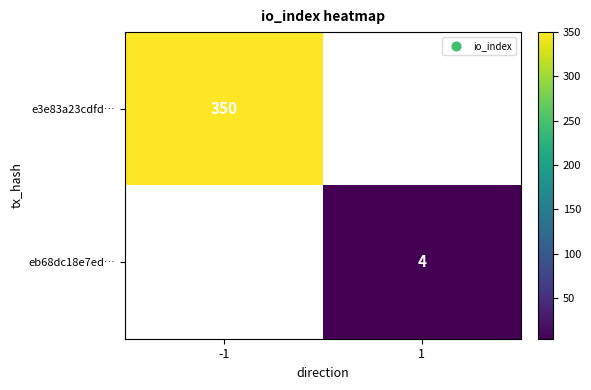

The value of e3e83a23cdfd… at -1 is 132. True or false?

False